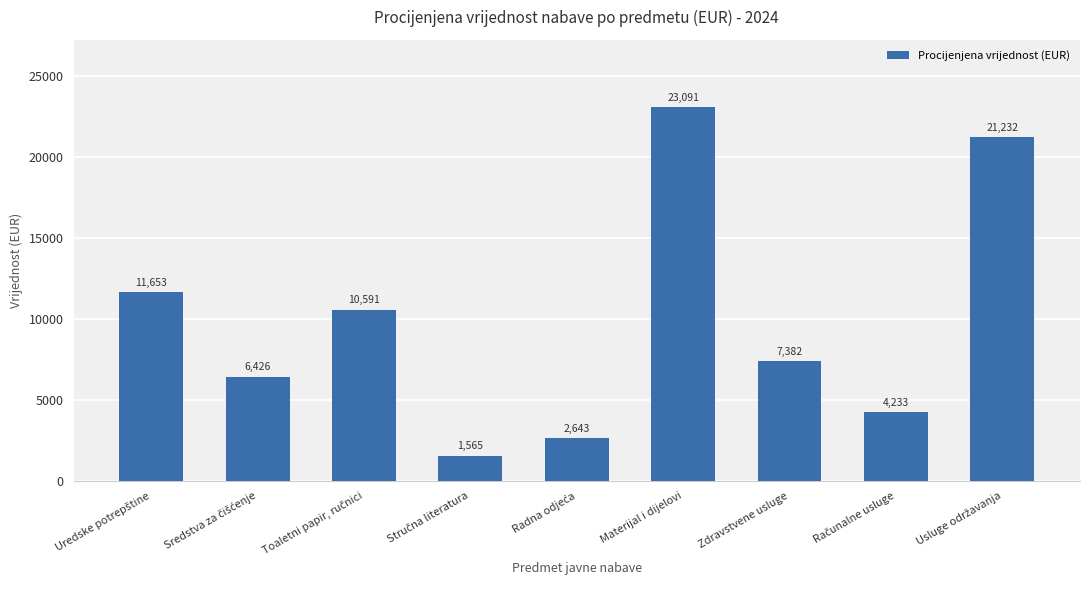

At which category does the chart reach its peak across all series?

Materijal i dijelovi